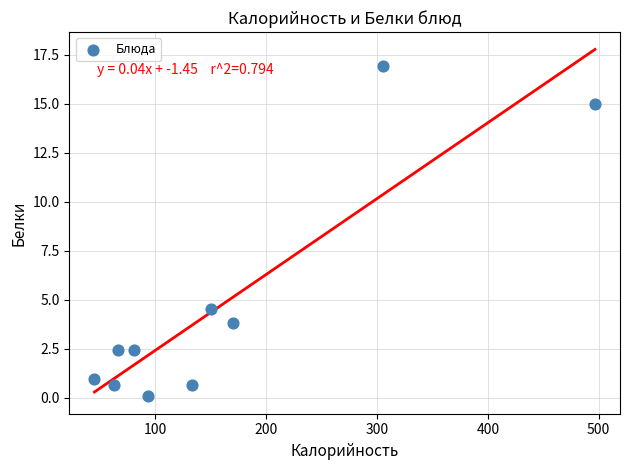

What is the range of Y values (max minus min)?

16.9